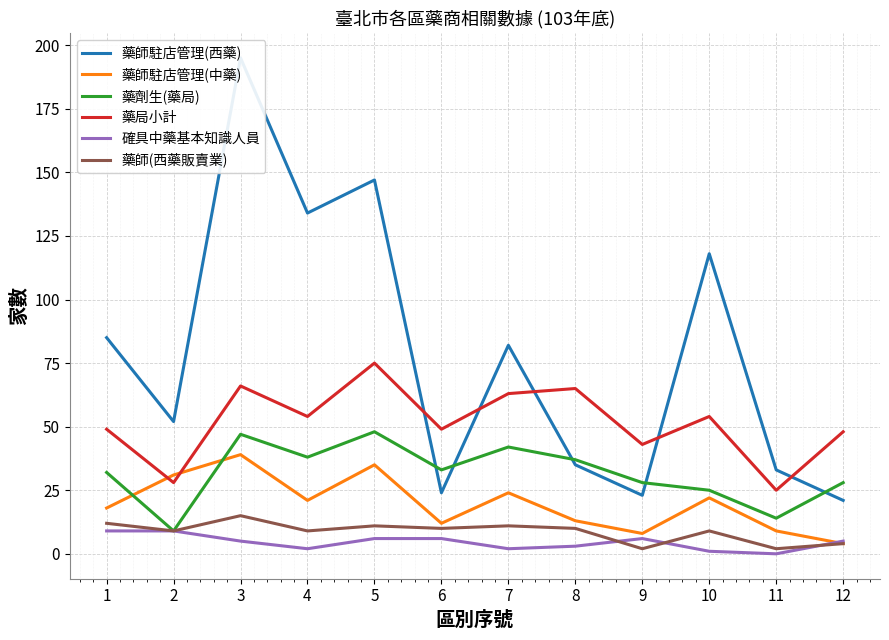

Where does the 藥劑生(藥局) series first go above 33?

3